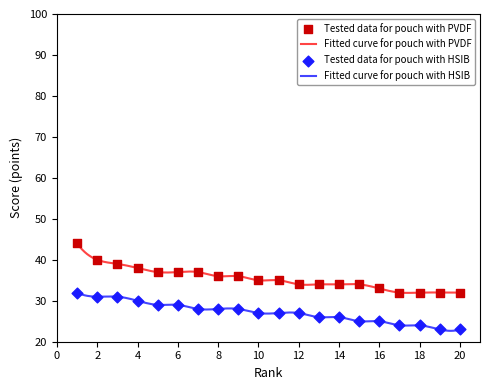

Which series has the widest spread of Y values?

Tested data for pouch with PVDF